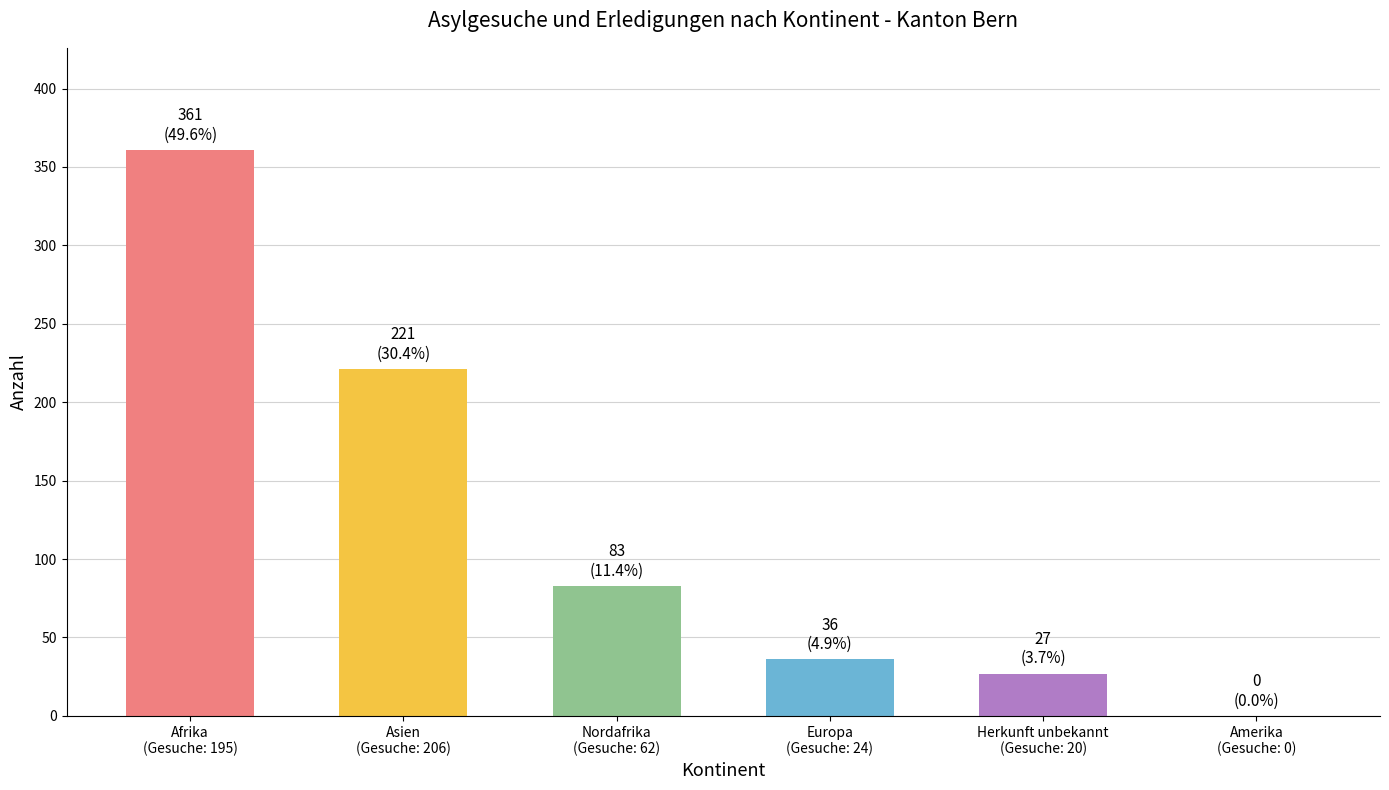

What is the sum of all values?

728